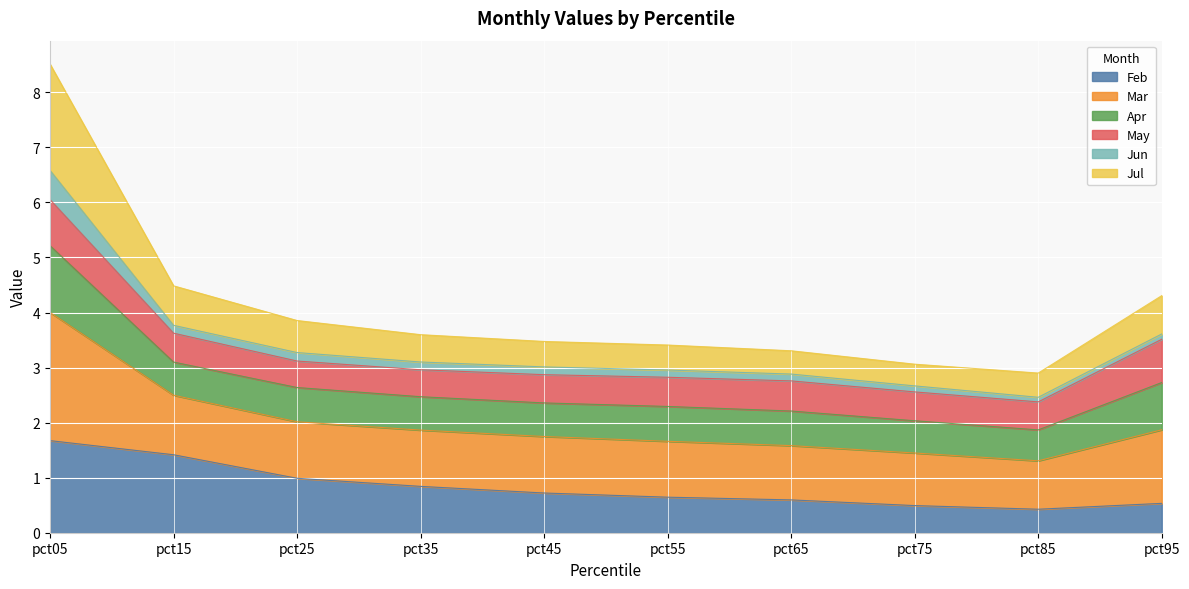

True or false: Feb has more than 0 points higher than both neighbors.

False